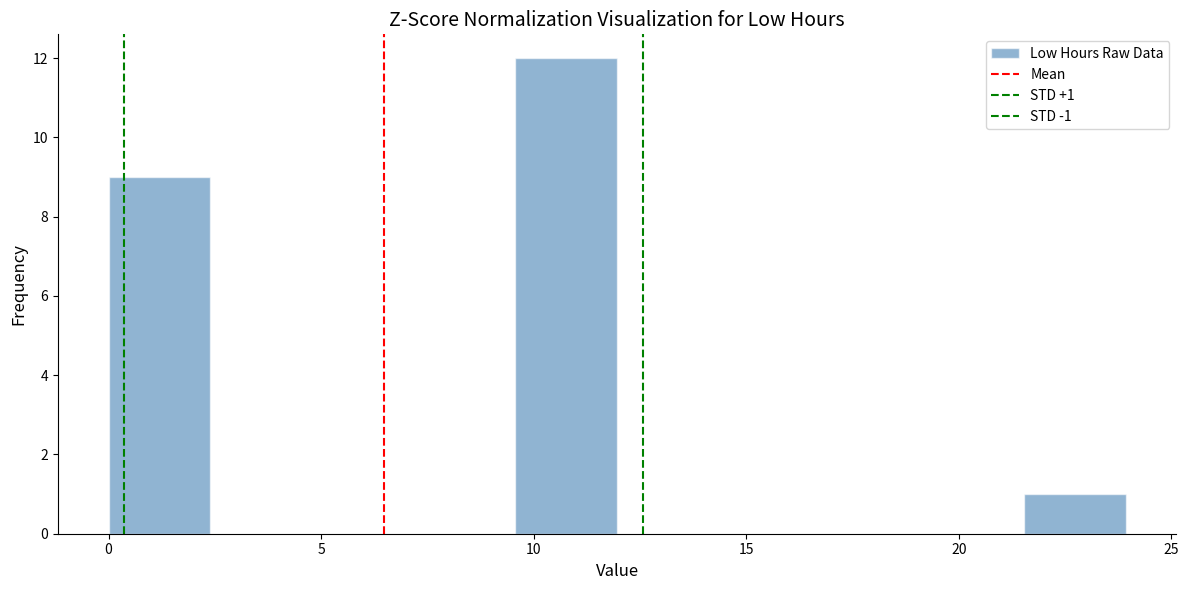

Over which range of the x-axis is the bar tallest?

9.5 to 12.0